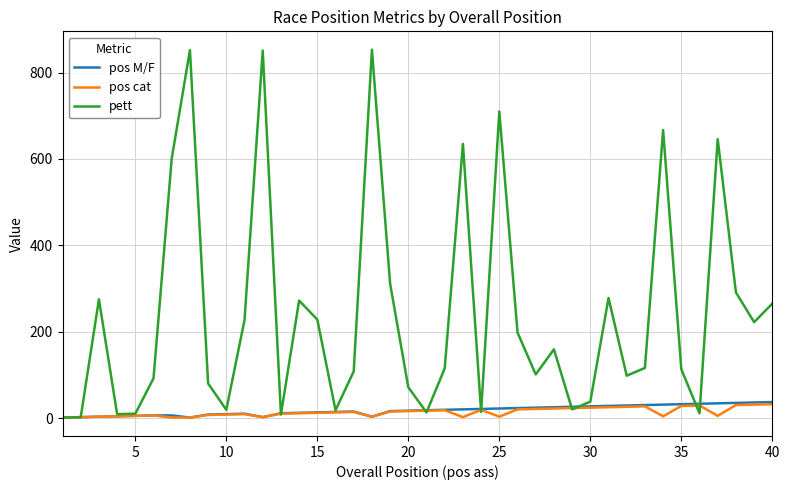

Which series has the largest range (max minus min)?

pett